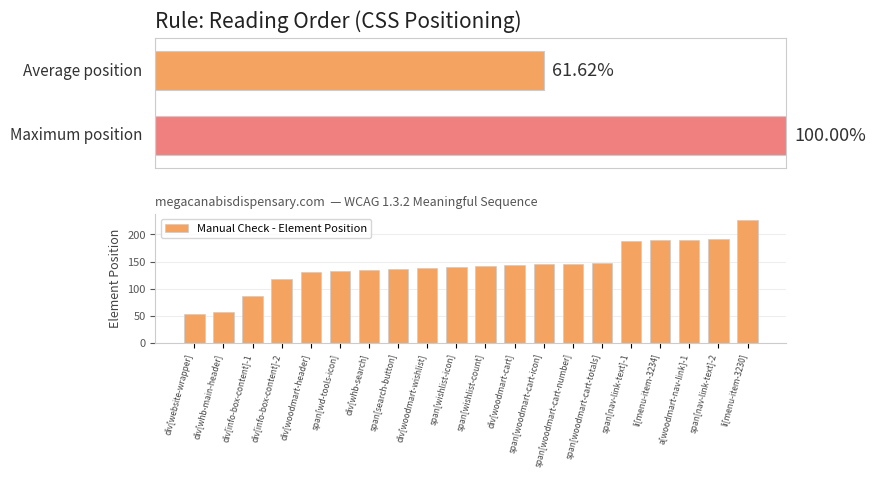

What is the minimum value shown in the chart?

54